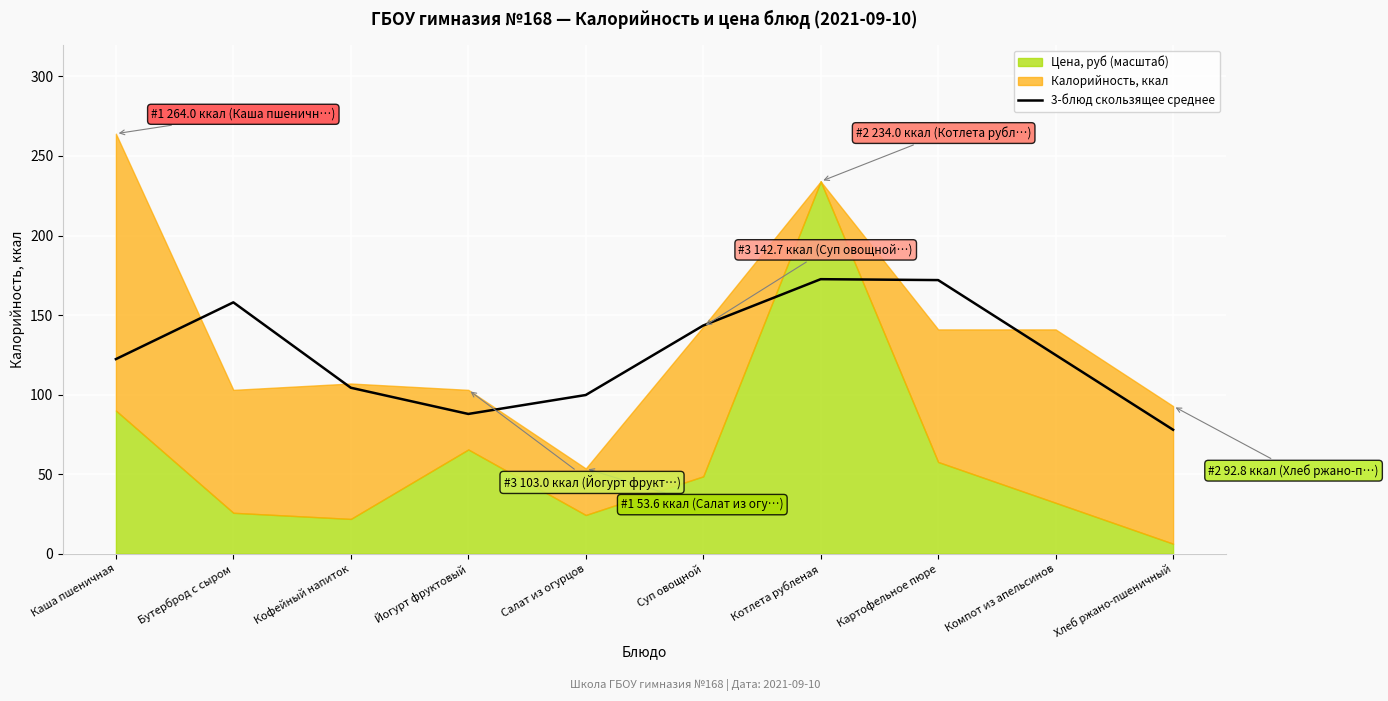

Which category has the lowest value in the 3-блюд скользящее среднее series?

Хлеб ржано-пшеничный